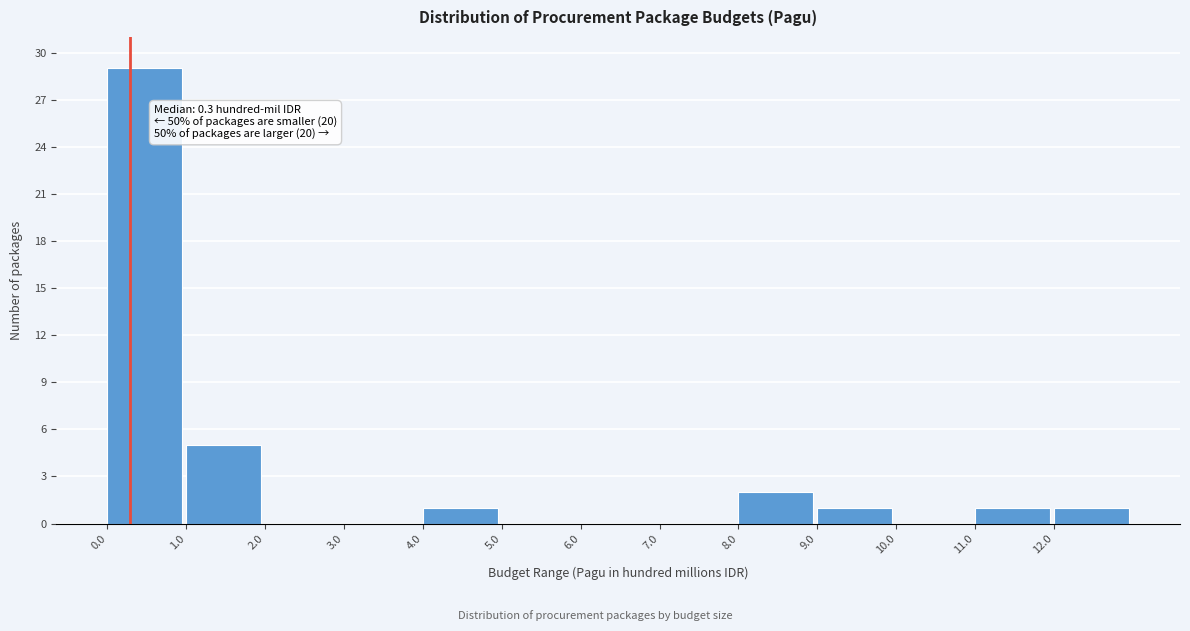

Over which range of the x-axis is the bar tallest?

0 to 1